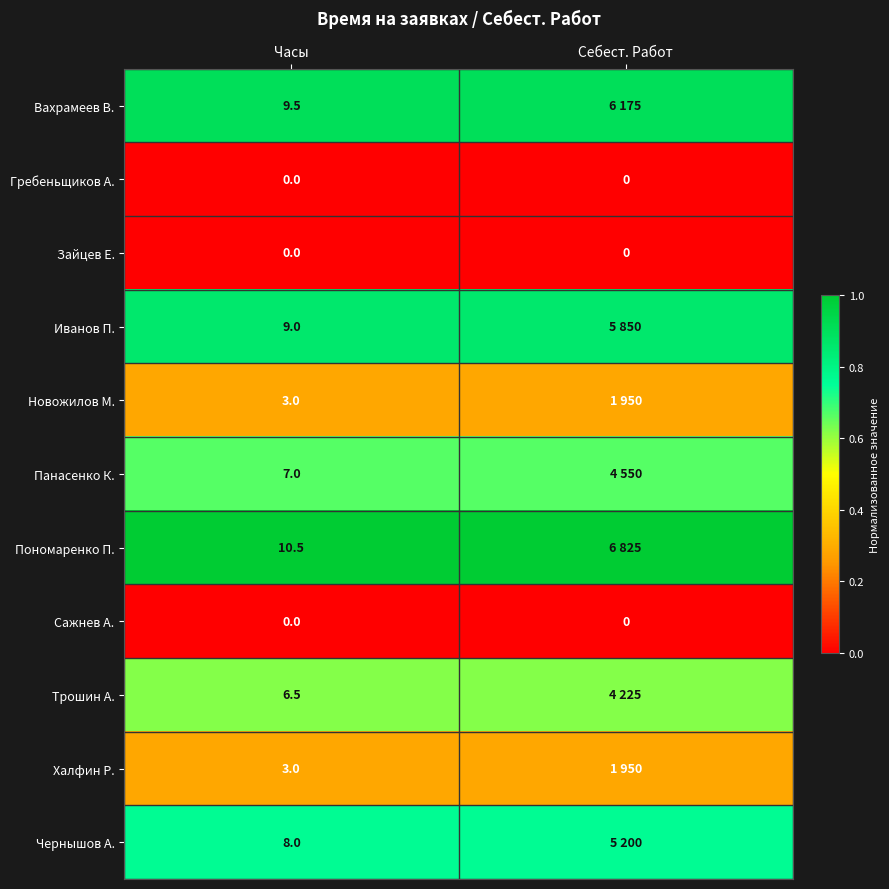

The value of Трошин А. at Себест. Работ is 1.1. True or false?

False